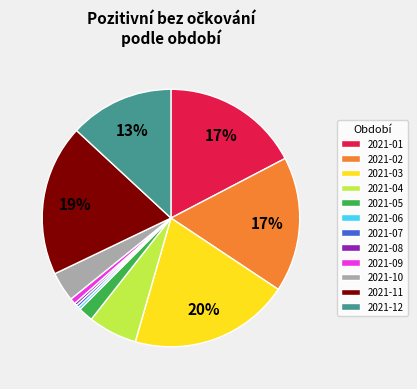

What is the largest slice in the pie chart?

2021-03